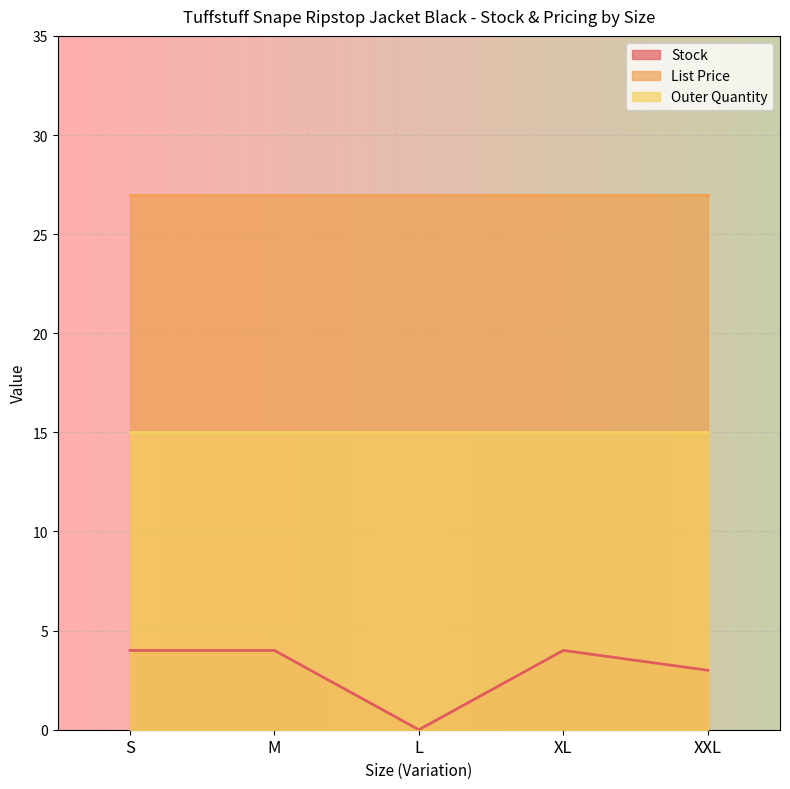

Is the value of Outer Quantity at XXL greater than the value of Stock at XXL?

Yes